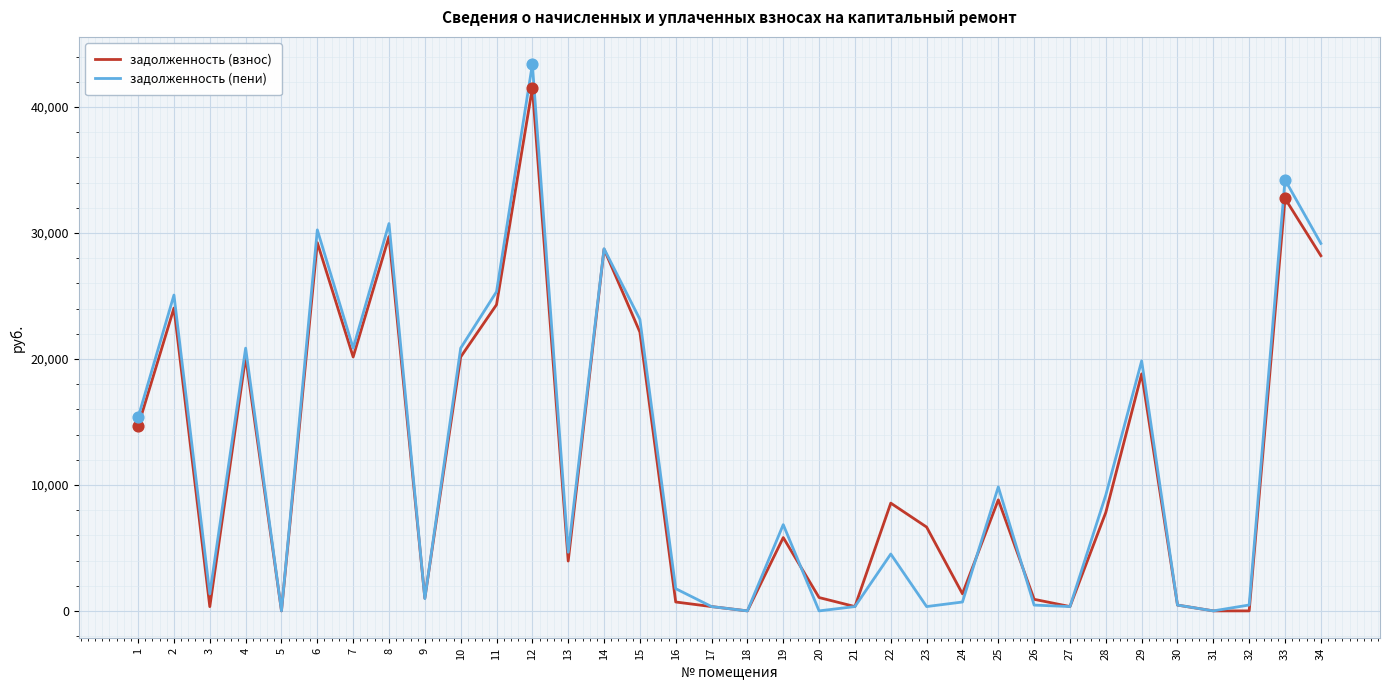

Is the value of задолженность (взнос) at 8 greater than the value of задолженность (пени) at 21?

Yes